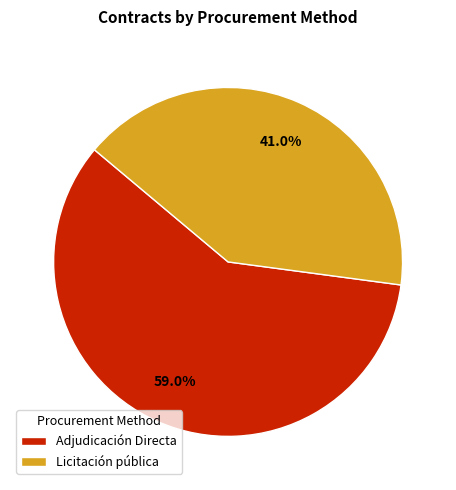

Rank the categories by value from lowest to highest.

Licitación pública, Adjudicación Directa